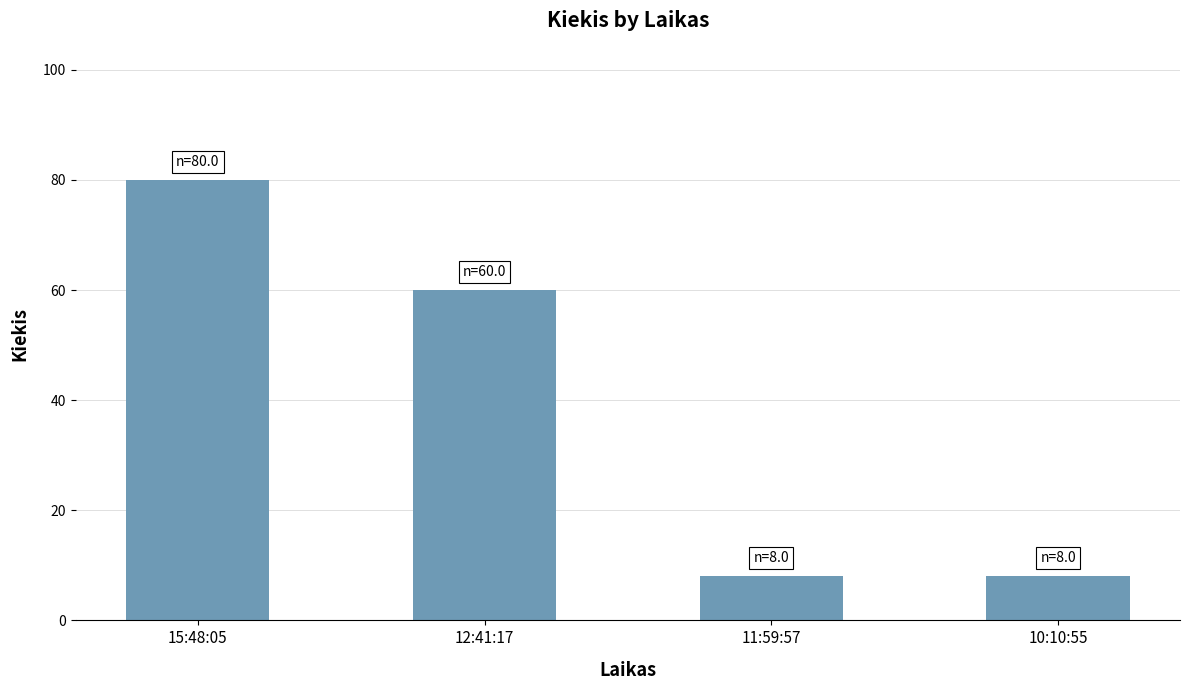

Which has a higher value, 12:41:17 or 11:59:57?

12:41:17